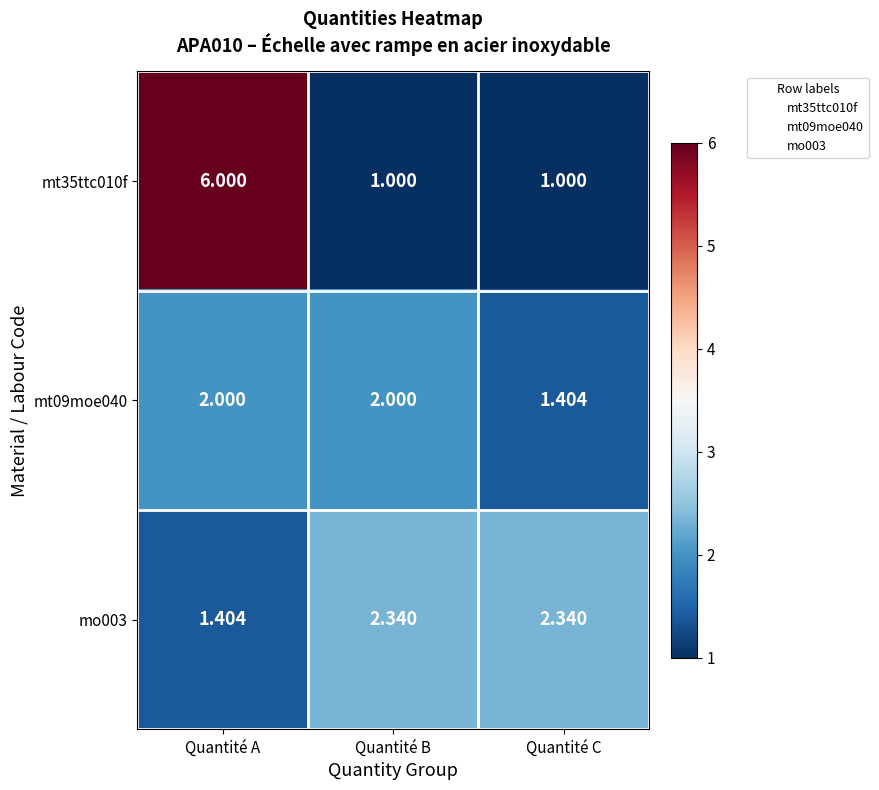

Which series changed the most between Quantité A and Quantité B?

mt35ttc010f